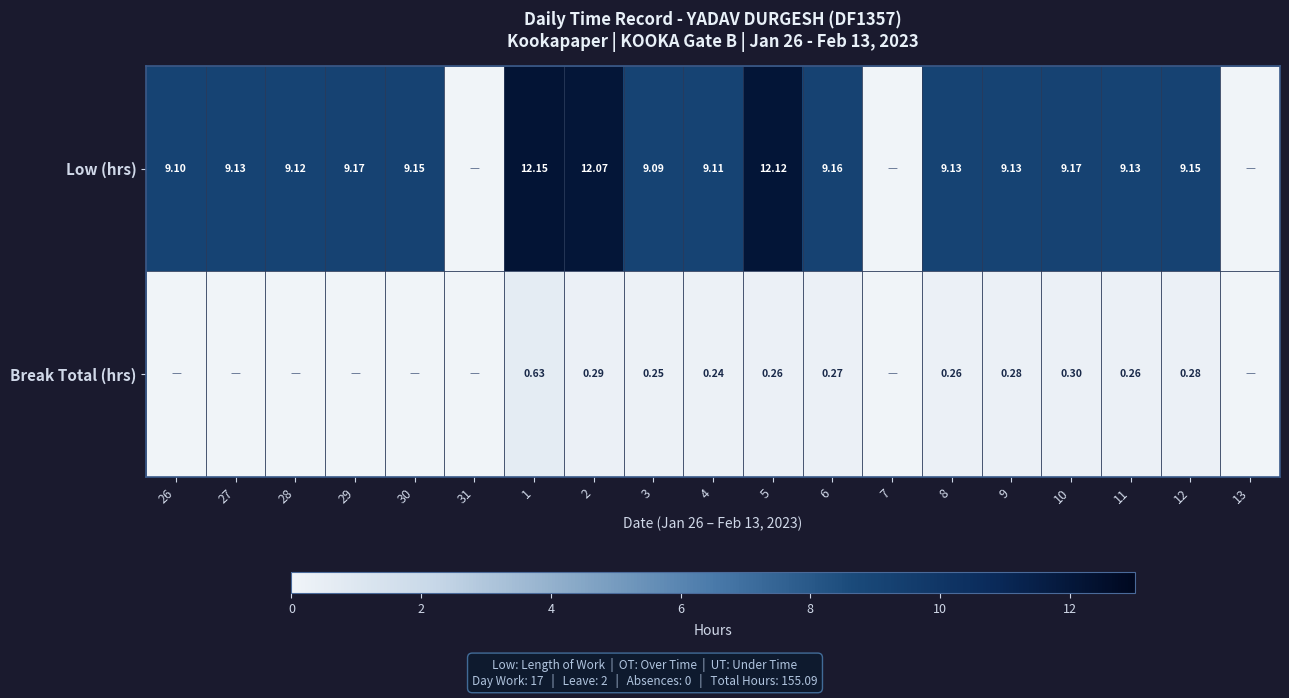

How many series are shown in this chart?

2